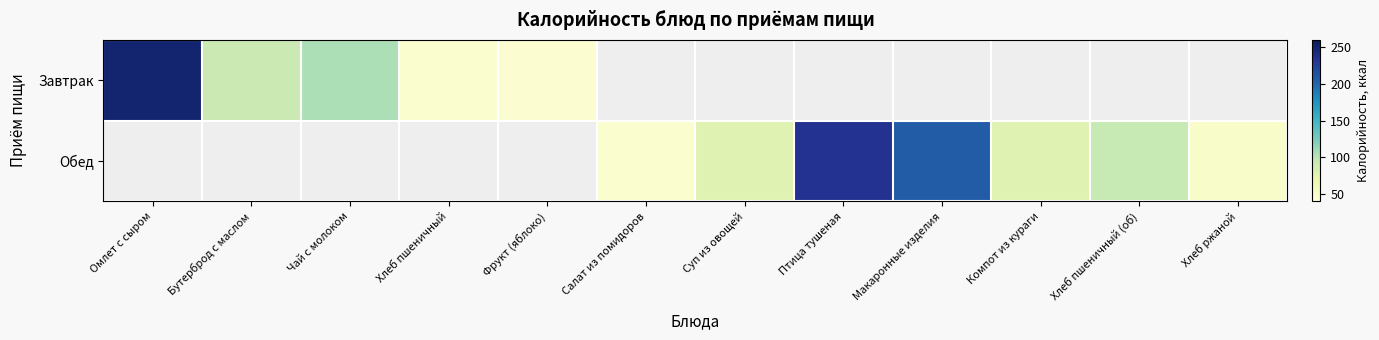

What is the difference between the second highest and minimum values in the Обед series?

17.3